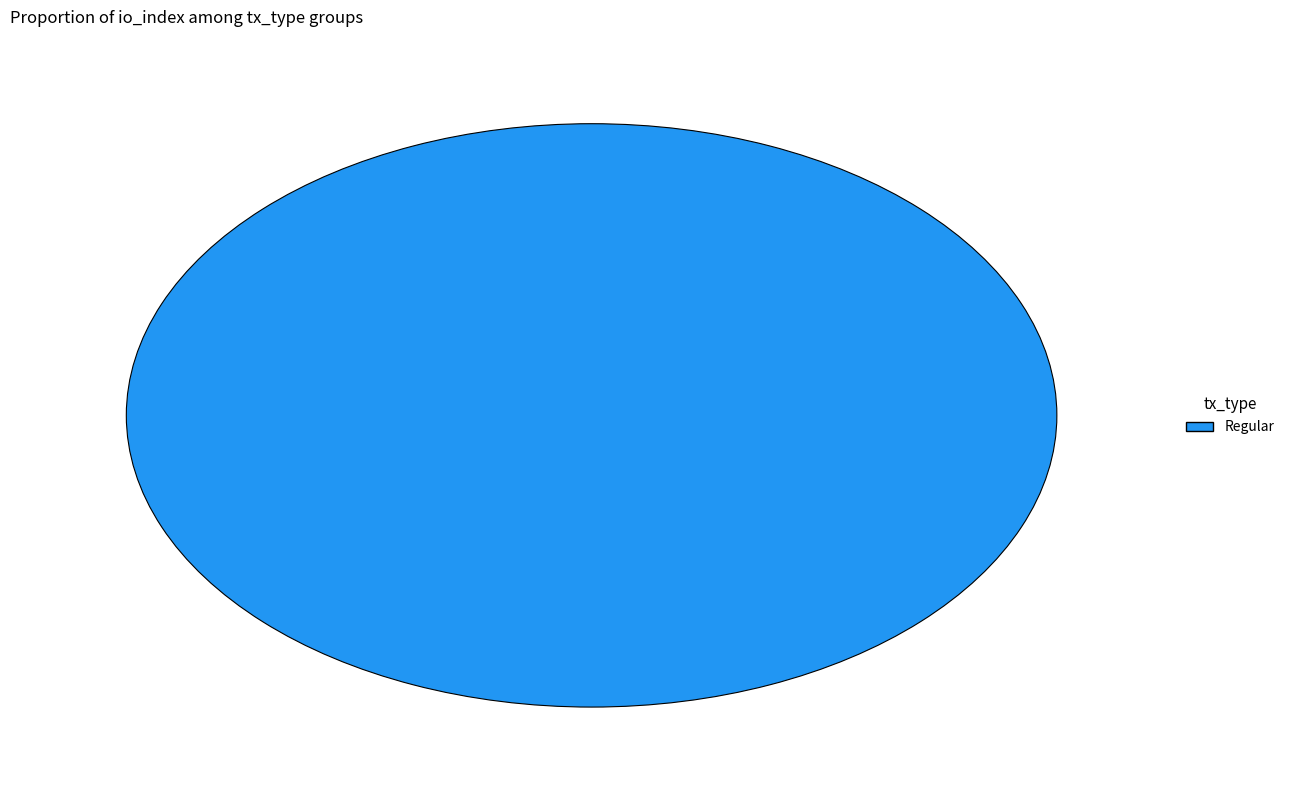

The Regular slice represents 91% of the pie. True or false?

False